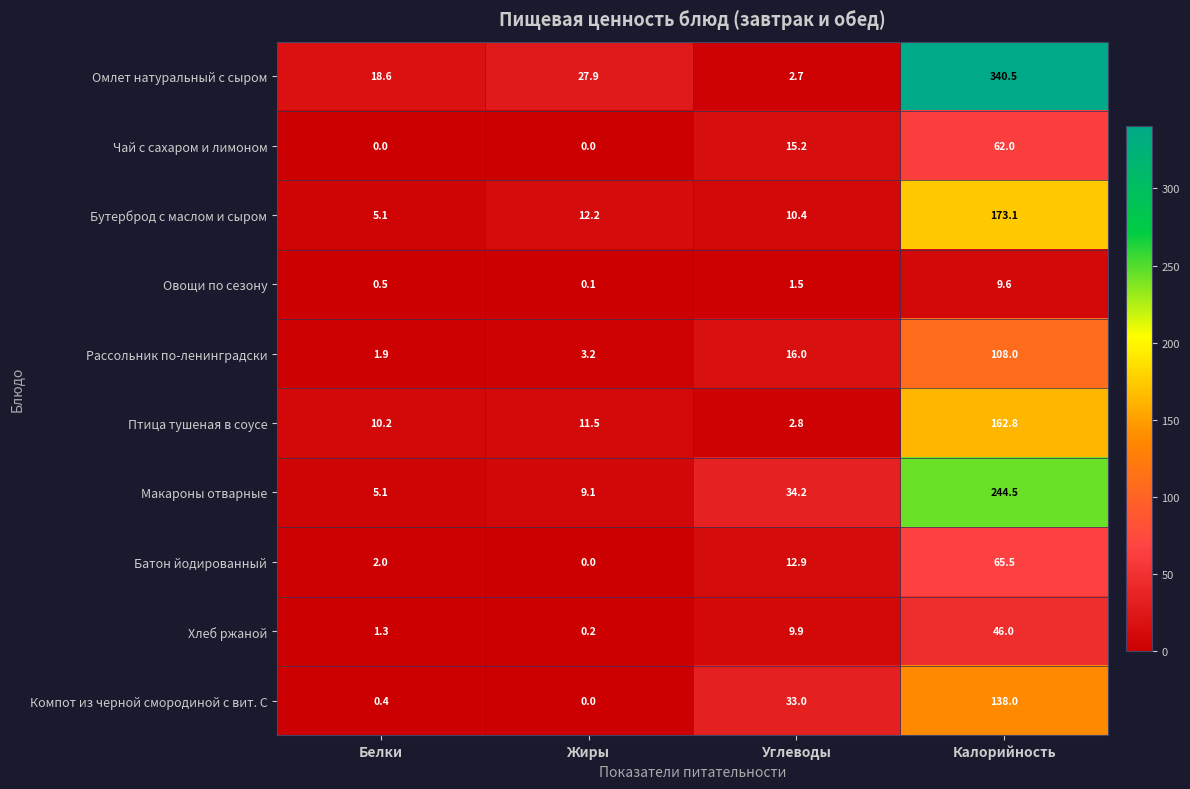

List the series in order of their peak value, lowest first.

Овощи по сезону, Хлеб ржаной, Чай с сахаром и лимоном, Батон йодированный, Рассольник по-ленинградски, Компот из черной смородиной с вит. С, Птица тушеная в соусе, Бутерброд с маслом и сыром, Макароны отварные, Омлет натуральный с сыром